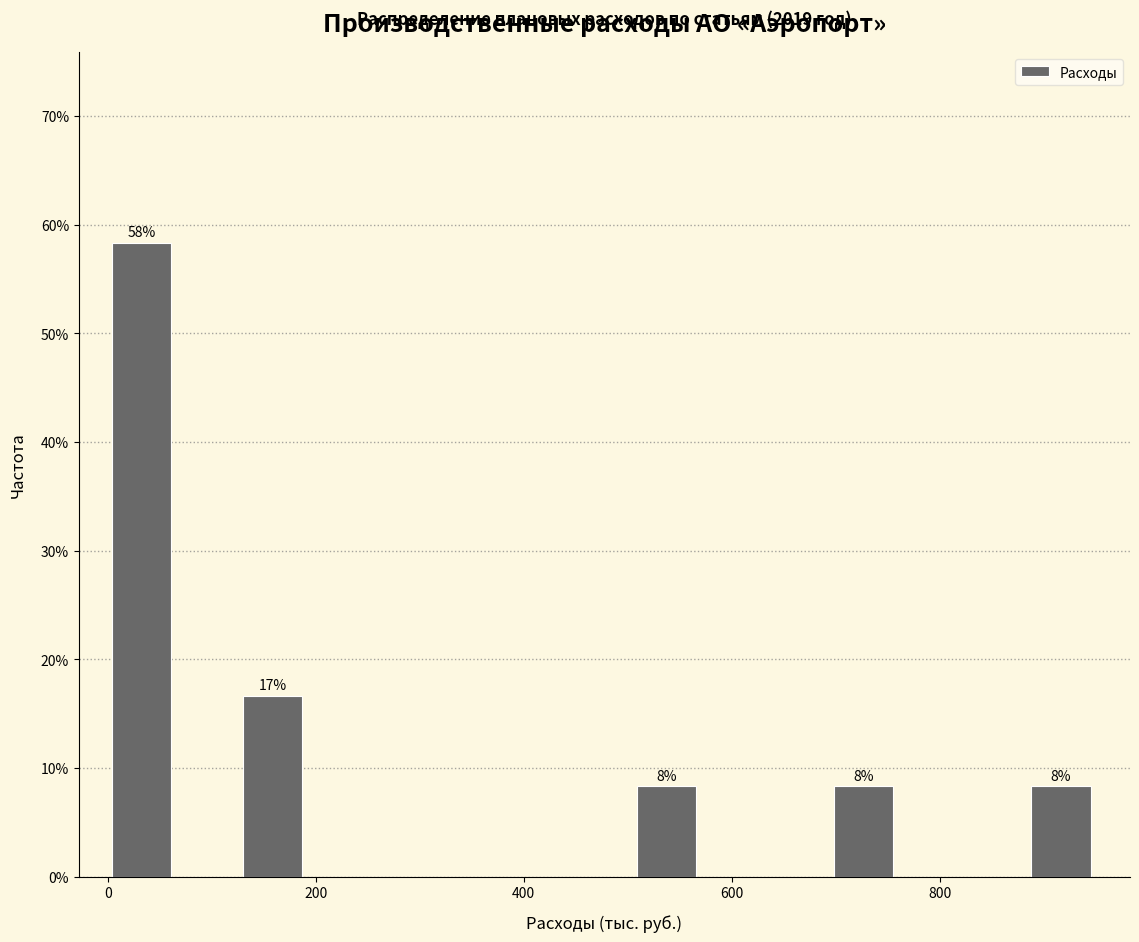

Read against the x-axis, roughly where is the centre of the tallest bar?

40